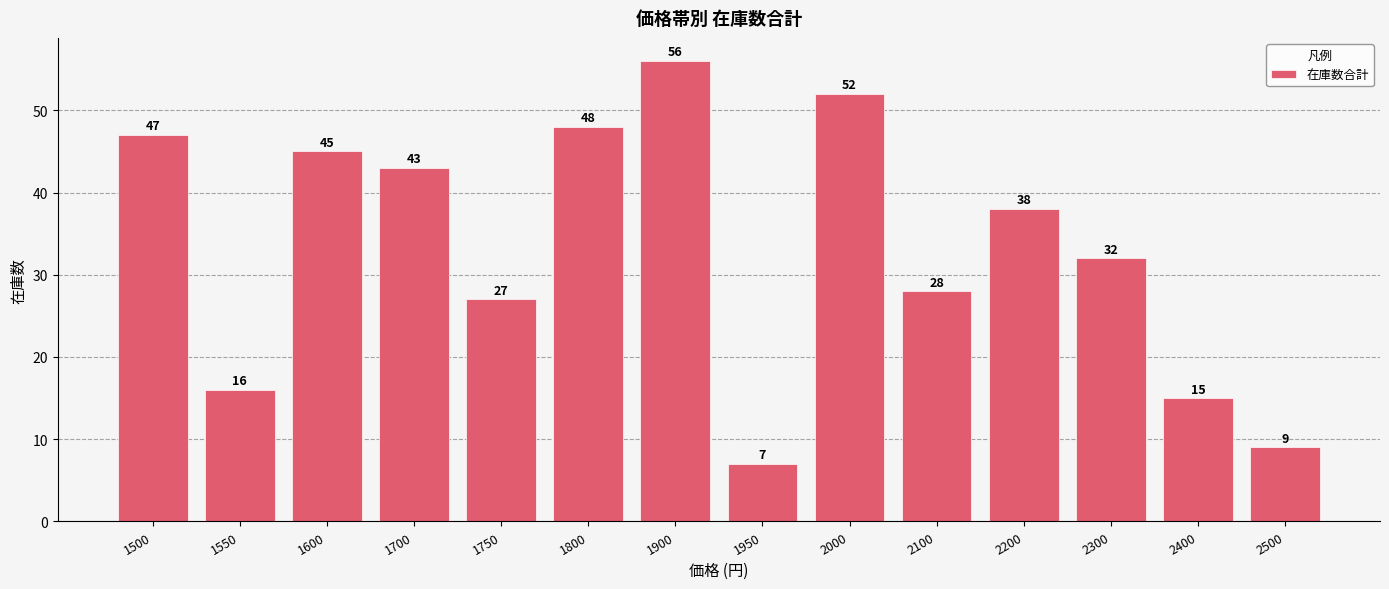

The chart shows a value of 20 at 2300. True or false?

False